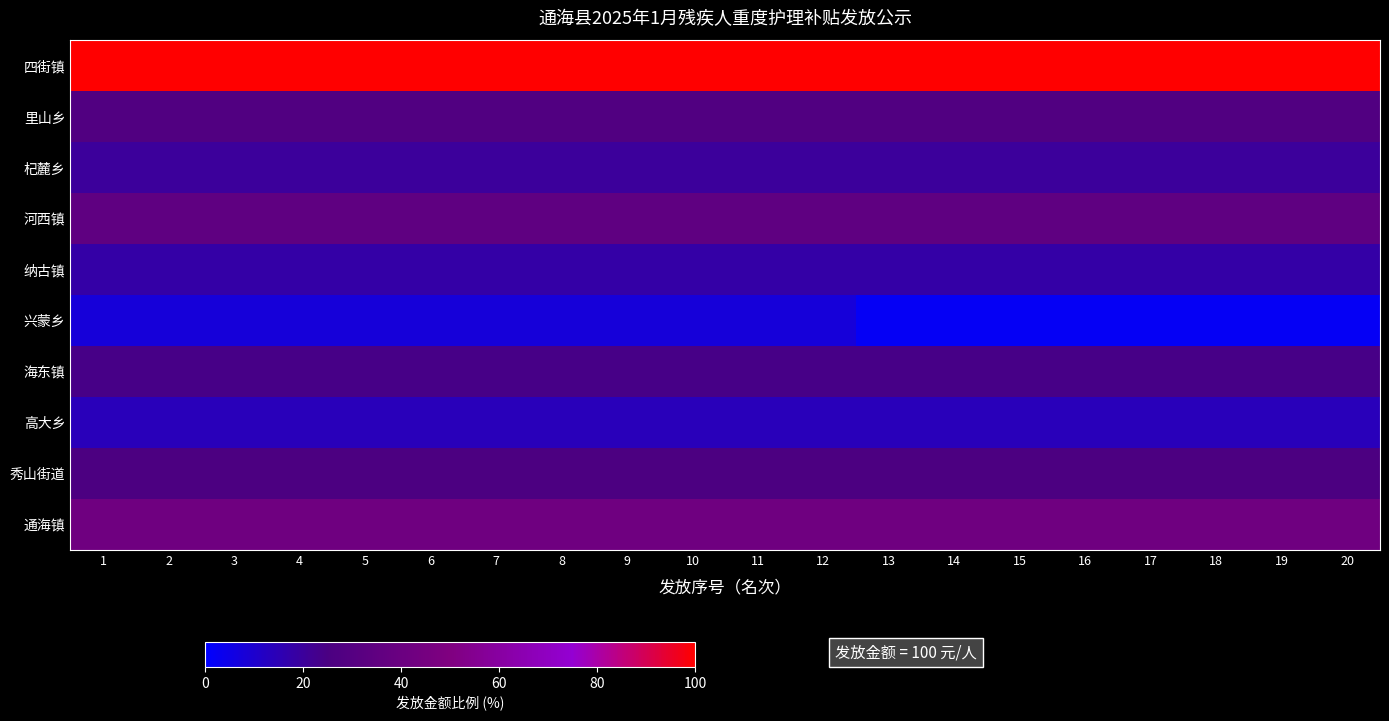

What is the difference between the highest and lowest values at 20?

97.7